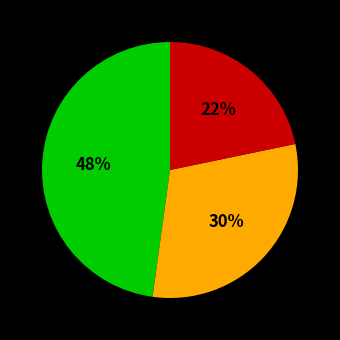

Is there a majority slice in this chart?

No